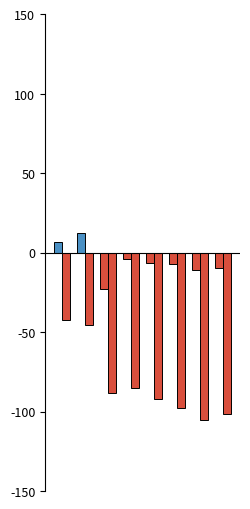

How many distinct data groups are displayed?

2